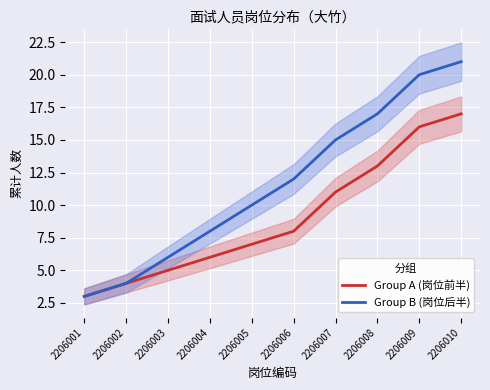

True or false: Group A (岗位前半) and Group B (岗位后半) cross at least once.

False